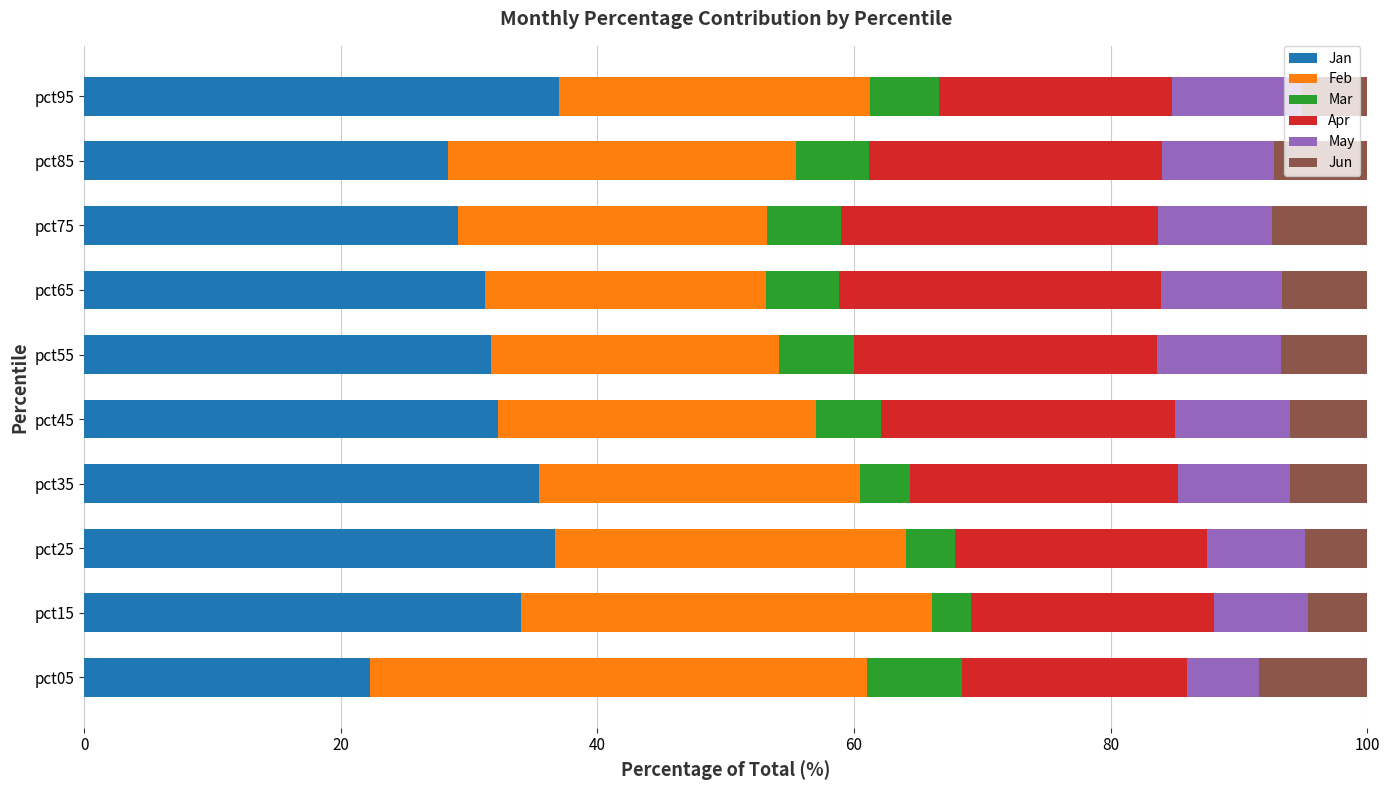

What is the difference between the maximum and second lowest values in the Jan series?

8.7